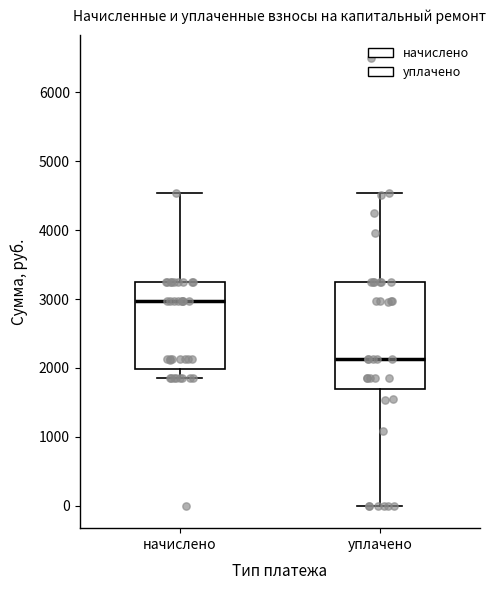

Where is the lower edge of the box for начислено on the y-axis? The values are not printed on the chart, so give them approximately, as read against the axis.

2000